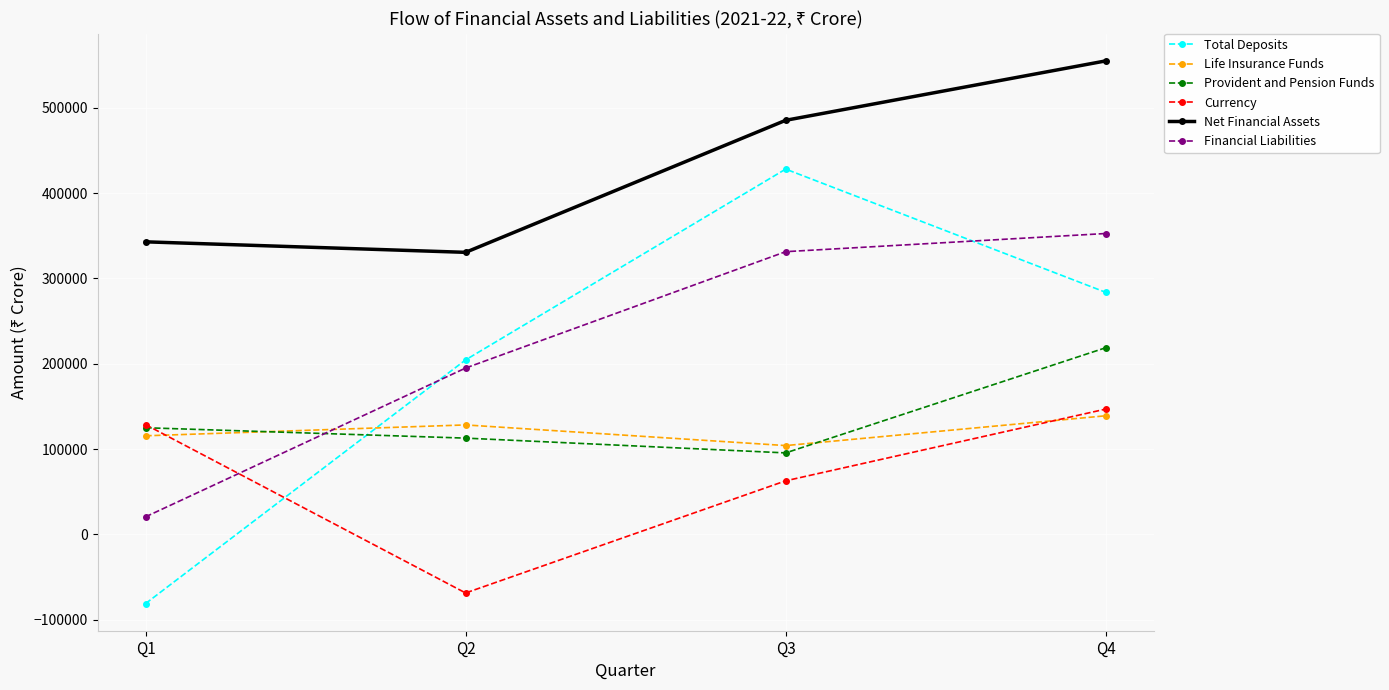

True or false: Net Financial Assets has a value of 328584 at Q3.

False